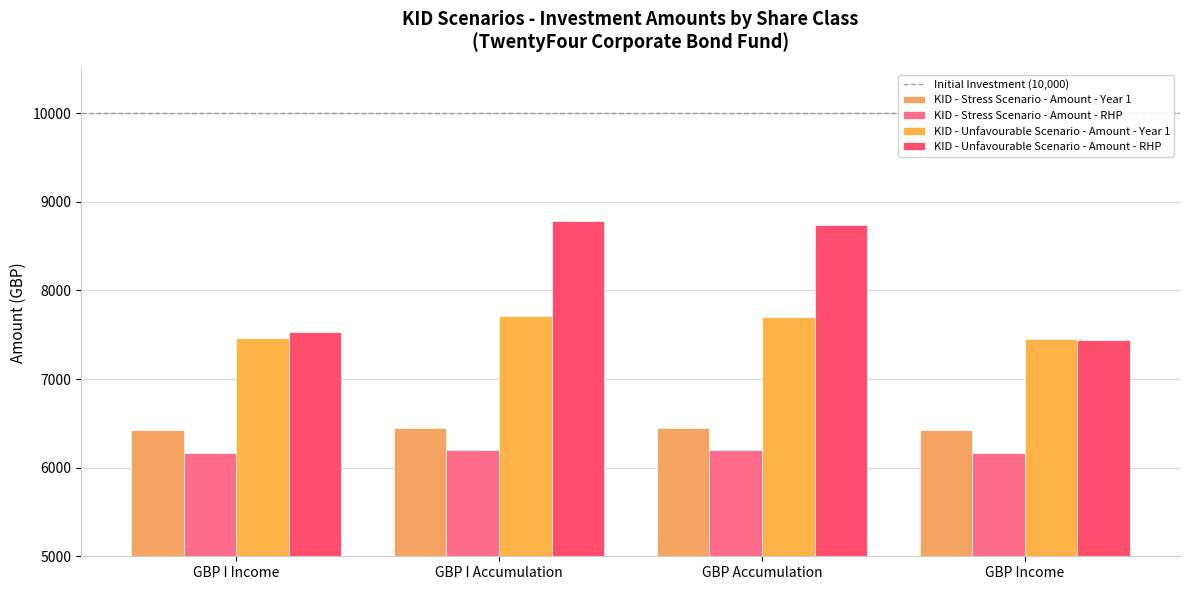

At how many categories does at least one series exceed 6592?

4